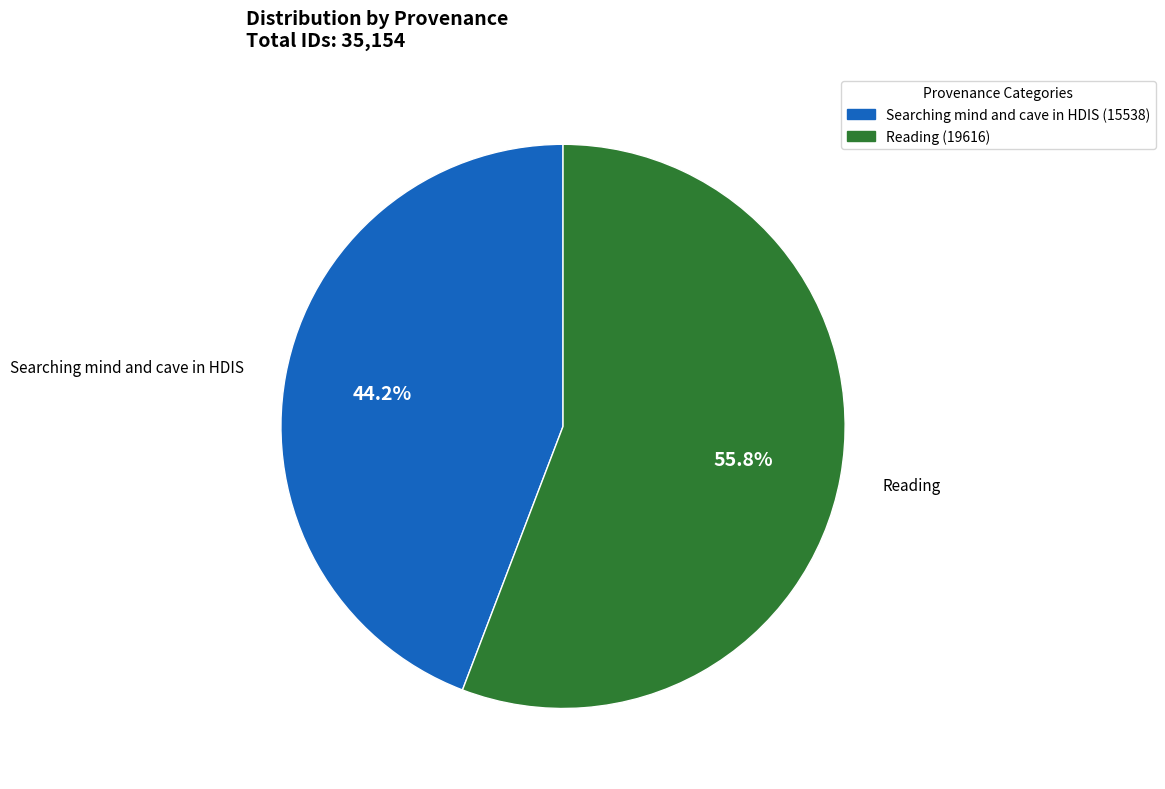

To the nearest percent, what percentage of the pie is Searching mind and cave in HDIS?

44%